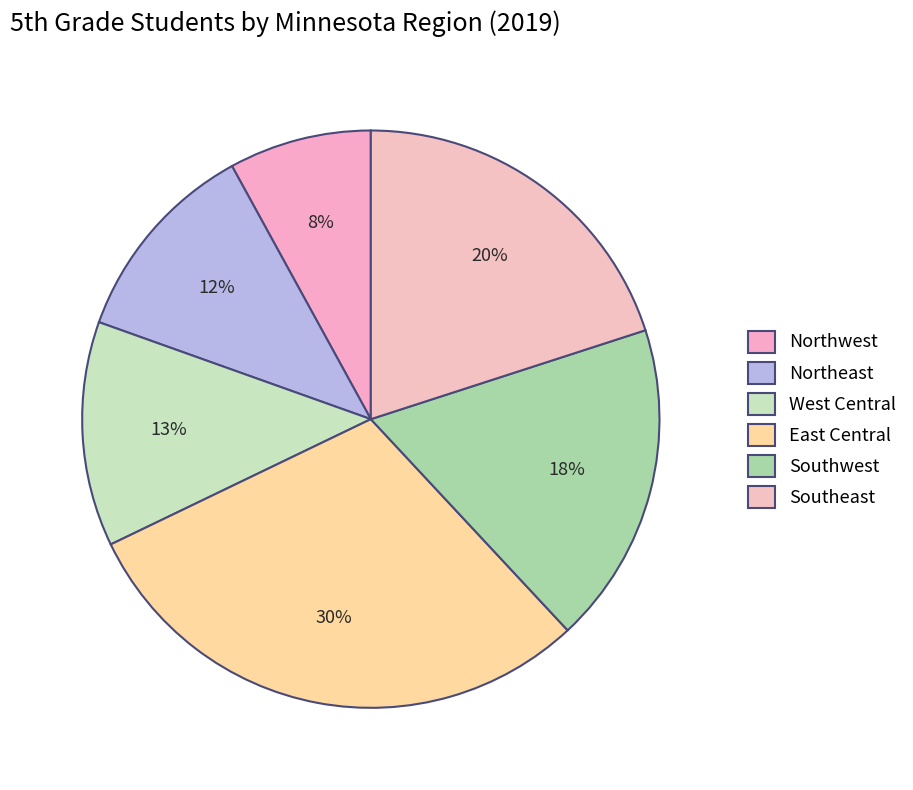

Is it true that Northeast is 12% of the pie?

True